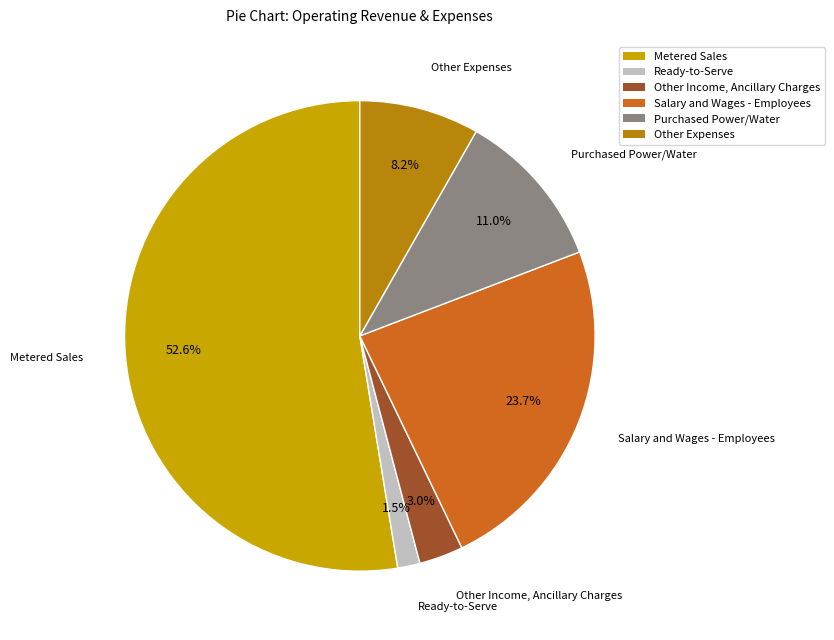

Is it true that Salary and Wages - Employees is 37% of the pie?

False